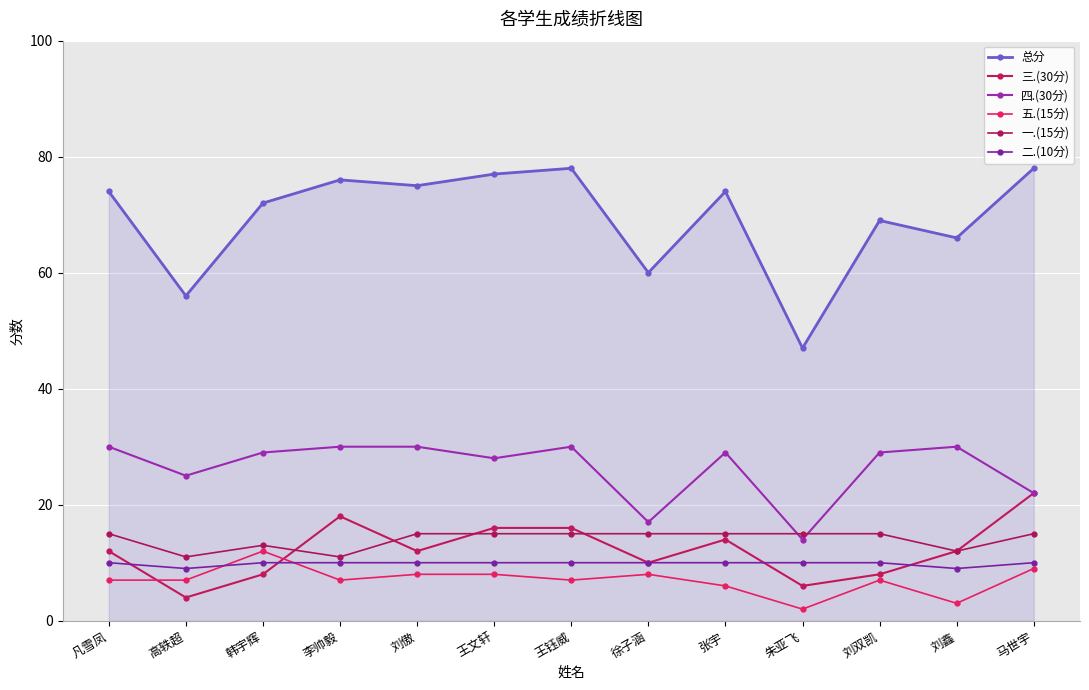

The value of 二.(10分) at 徐子涵 is 10. True or false?

True